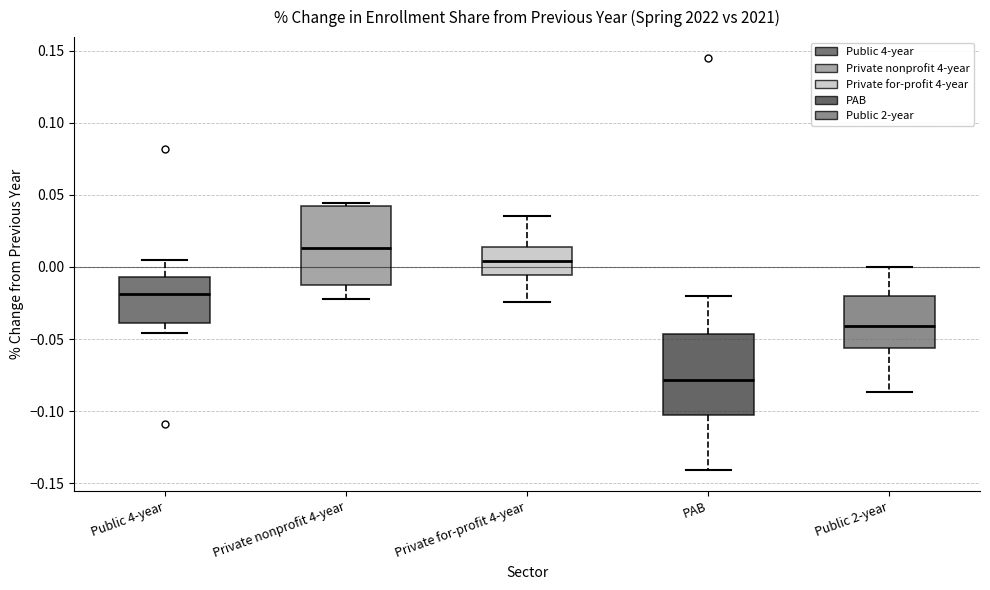

Where does the upper whisker of the box for Private for-profit 4-year end on the y-axis? The values are not printed on the chart, so give them approximately, as read against the axis.

0.035